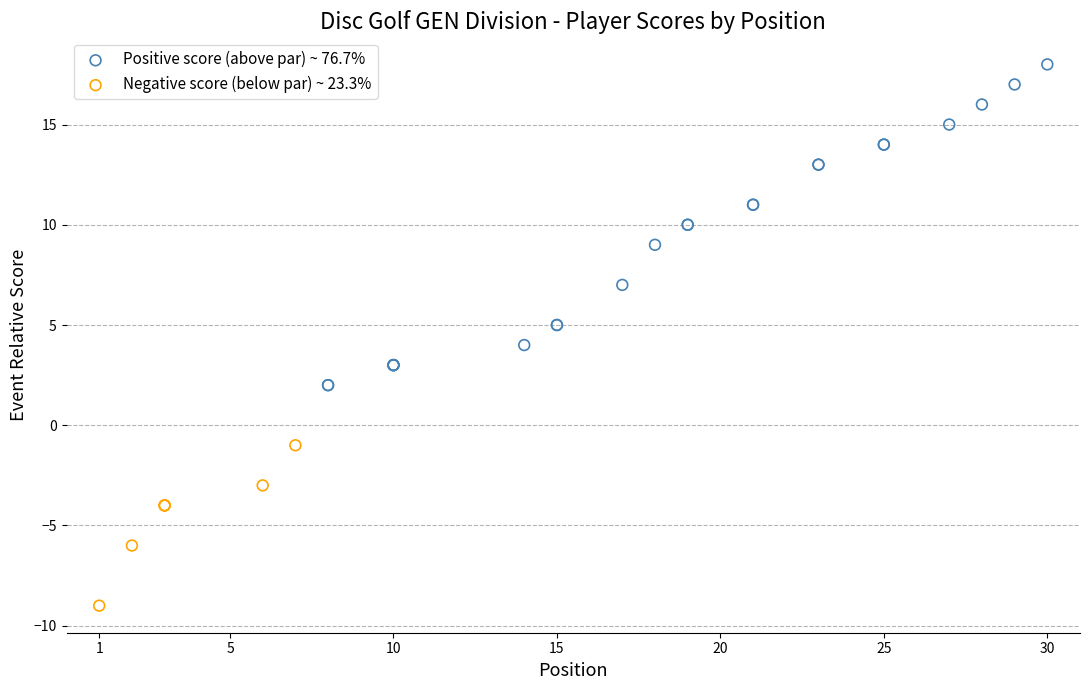

Which series has the largest Y range (max minus min)?

Positive score (above par) ~ 76.7%